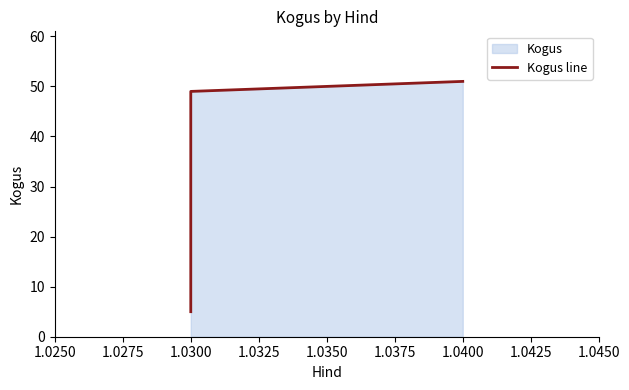

What is the greatest value displayed?

51